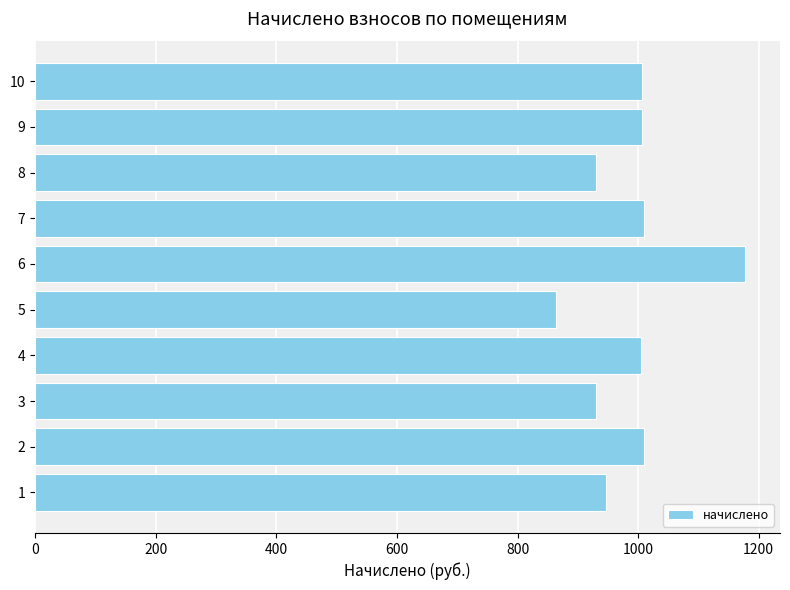

Approximately how many times larger is the value at 4 compared to 1?

1.1